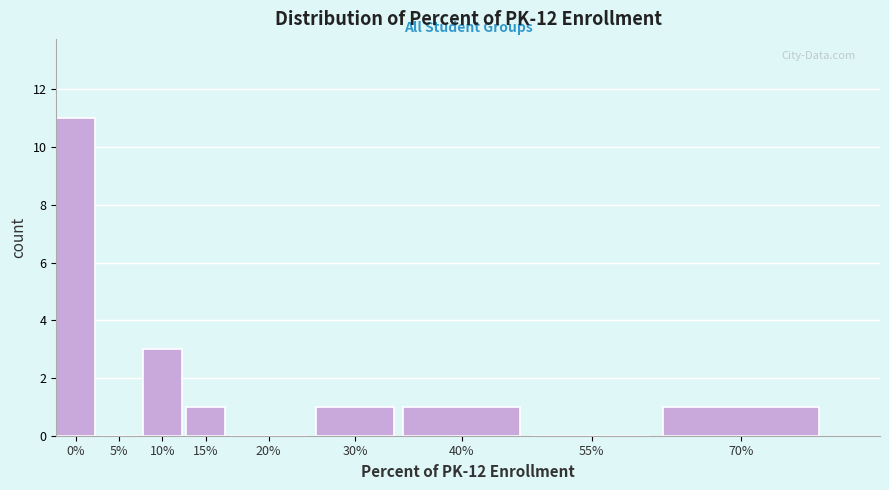

Reading left to right, what are all the values shown in this chart?

0%=11	5%=0	10%=3	15%=1	20%=0	30%=1	40%=1	55%=0	70%=1